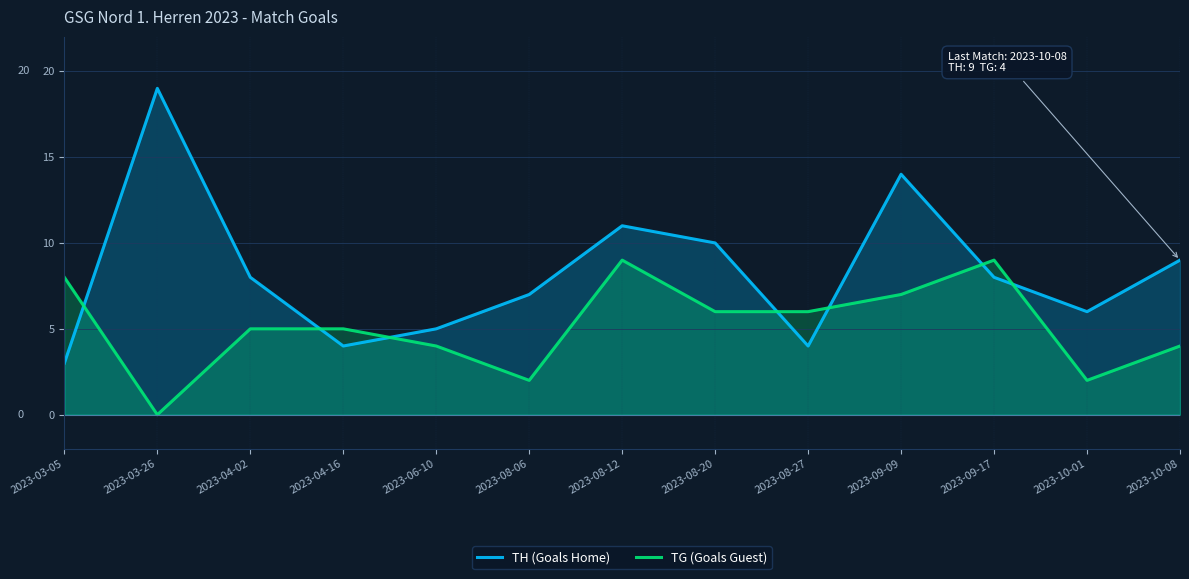

At which category is the sum across all series the highest?

2023-09-09